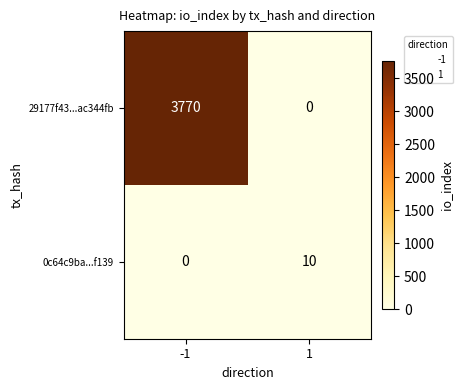

What is the sum of the 29177f43...ac344fb values at -1 and 1?

3770